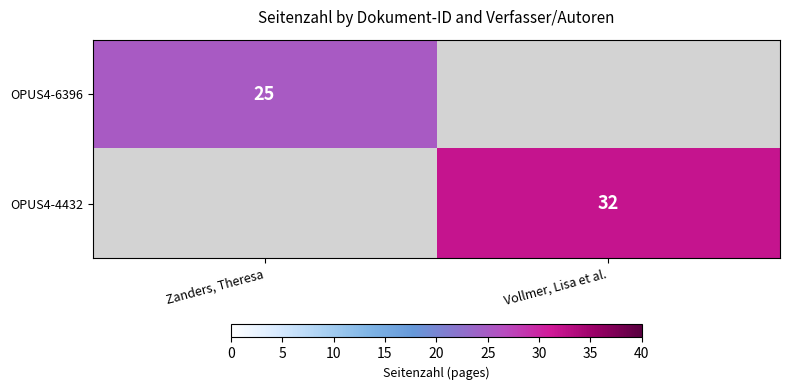

Is it true that OPUS4-6396 equals 25 at Zanders, Theresa?

True